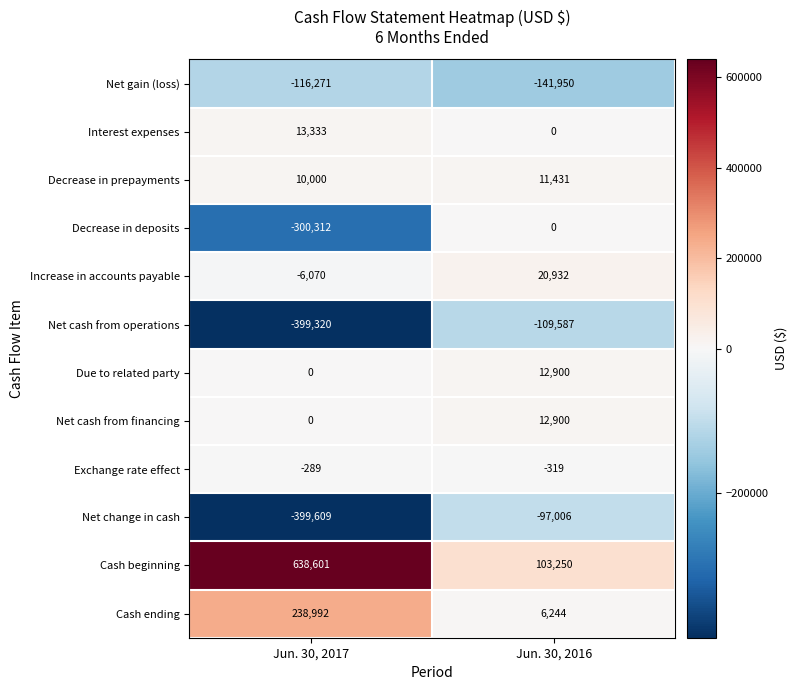

What is the sum of all Decrease in prepayments values?

21431